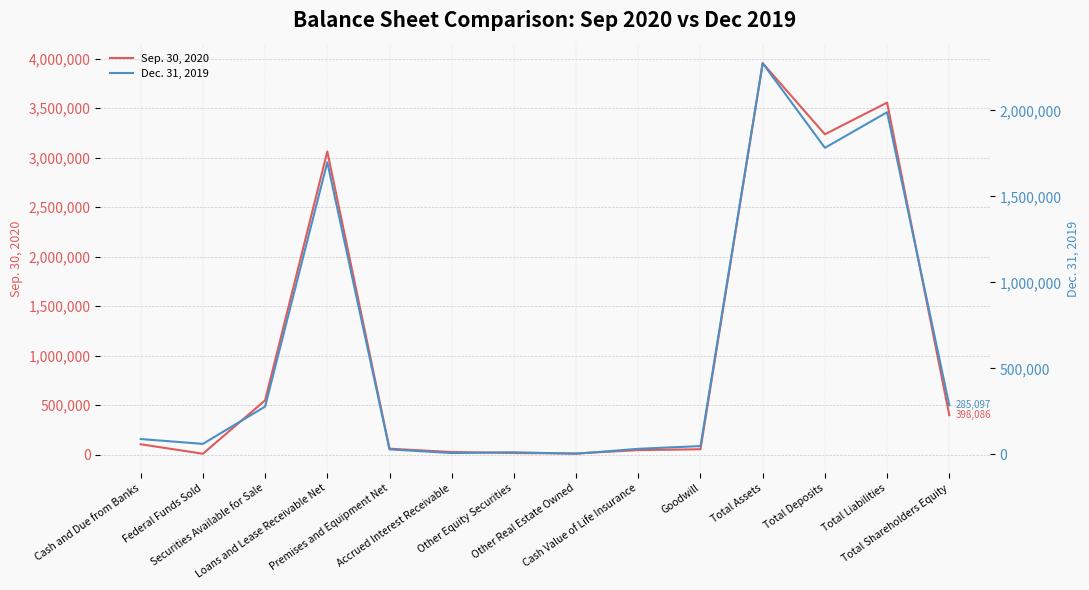

What is the sum of all Dec. 31, 2019 values?

8591726